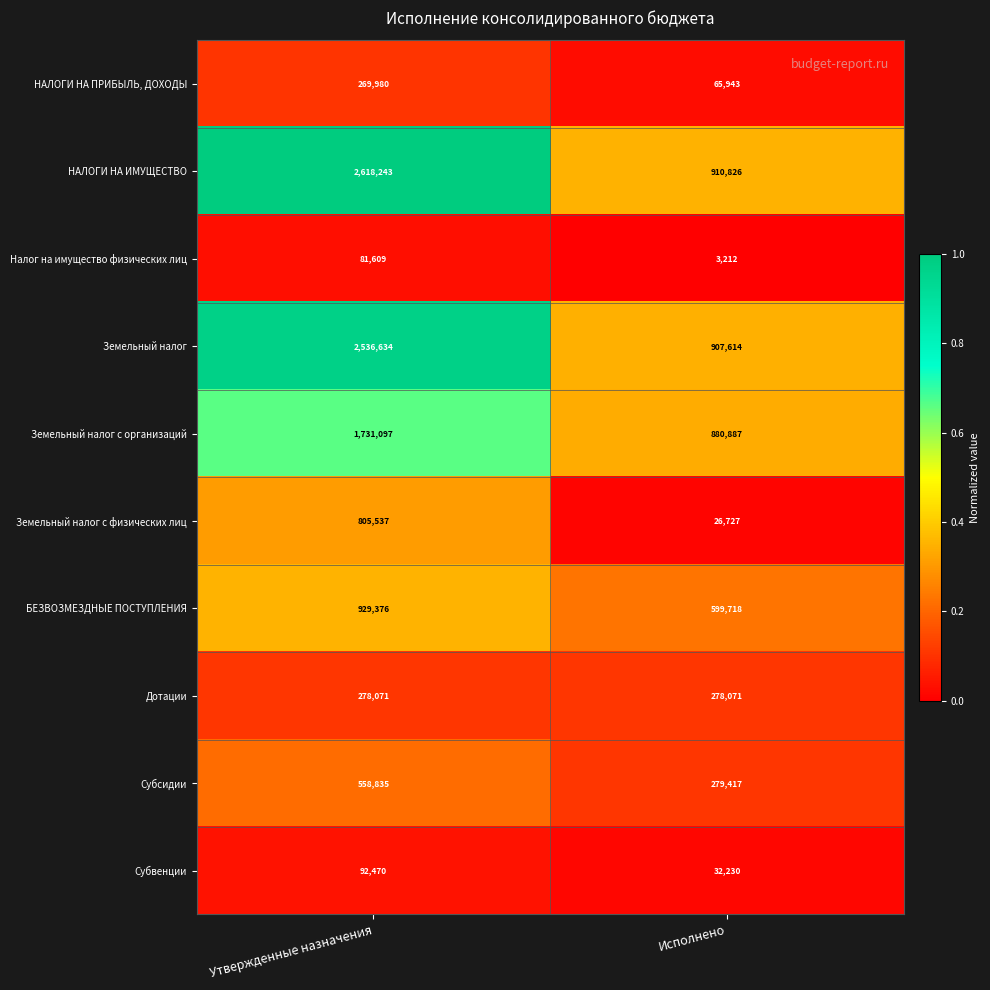

What is the total value across all series at Утвержденные назначения?

9901852